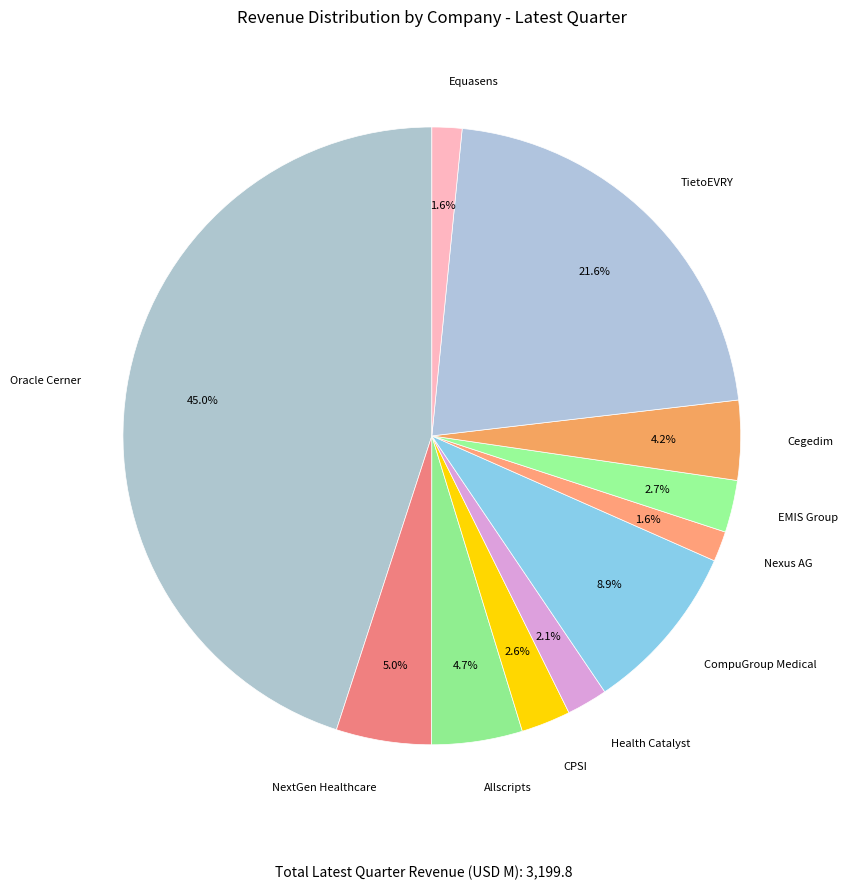

How many segments does this pie chart have?

11